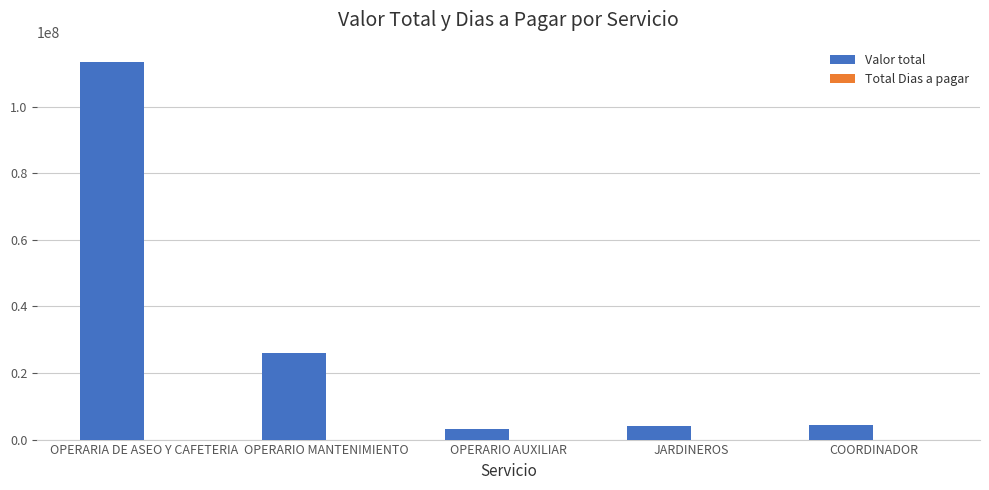

Which category has the highest value across all series?

OPERARIA DE ASEO Y CAFETERIA